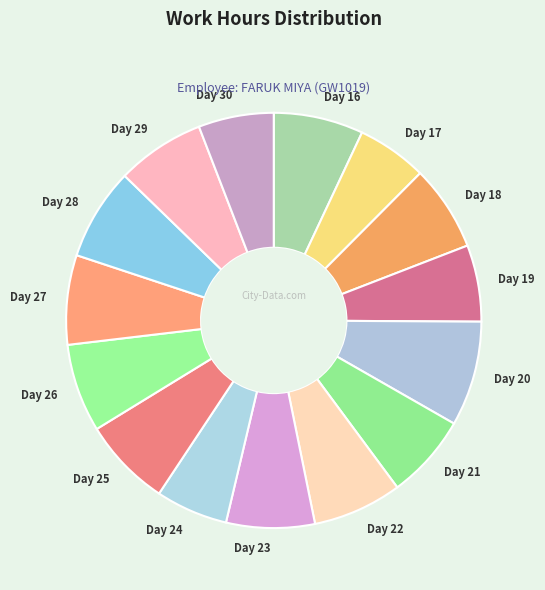

Which has a higher value, Day 21 or Day 17?

Day 21